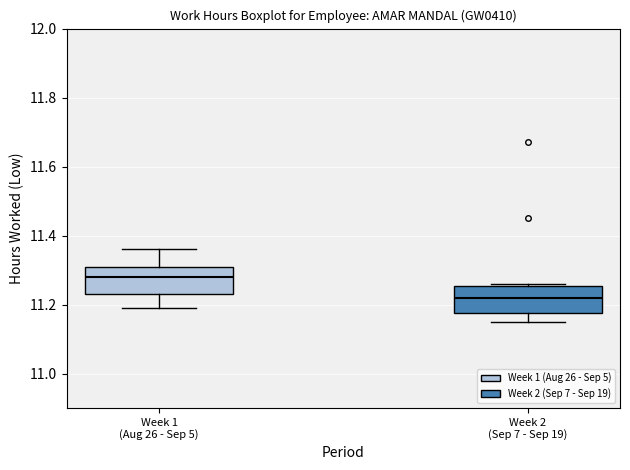

Reading left to right, read every box against the y-axis: the position of its median line, the range the box covers, and the ends of its whiskers. The values are not printed on the chart, so give them approximately, as read against the axis.

Week 1 (Aug 26 - Sep 5): median 11.28, box 11.24 to 11.32, whiskers 11.20 to 11.36
Week 2 (Sep 7 - Sep 19): median 11.22, box 11.18 to 11.26, whiskers 11.16 to 11.26